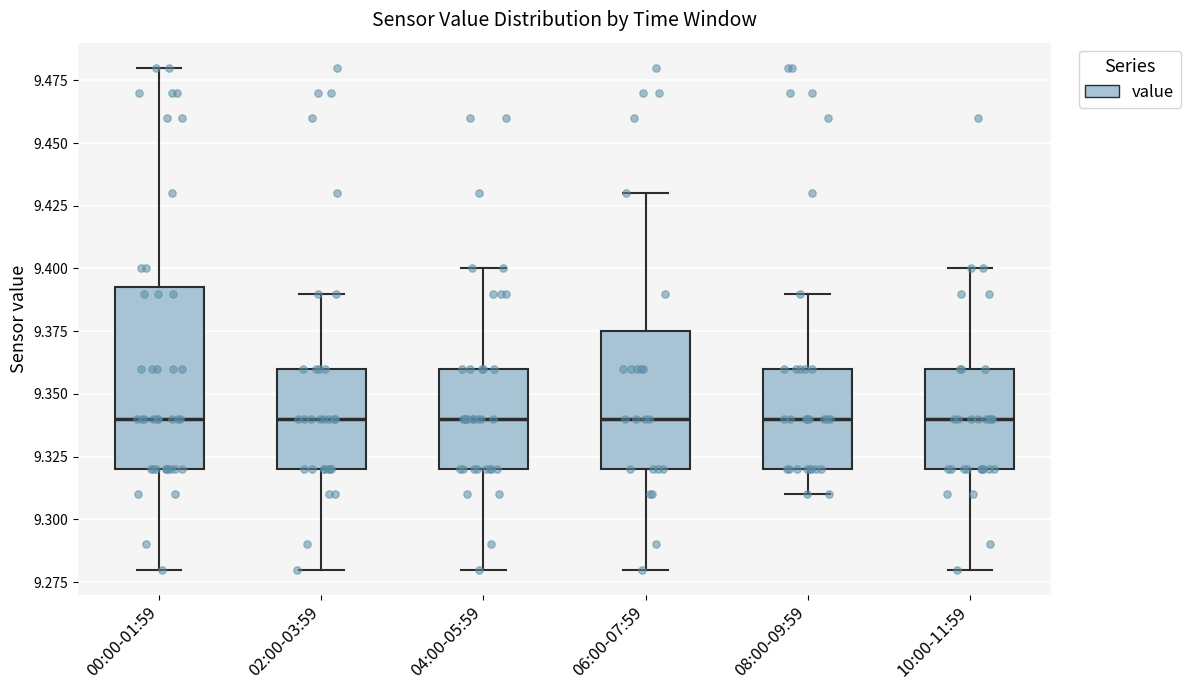

Reading left to right, read every box against the y-axis: the position of its median line, the range the box covers, and the ends of its whiskers. The values are not printed on the chart, so give them approximately, as read against the axis.

00:00-01:59: median 9.340, box 9.320 to 9.395, whiskers 9.280 to 9.480
02:00-03:59: median 9.340, box 9.320 to 9.360, whiskers 9.280 to 9.390
04:00-05:59: median 9.340, box 9.320 to 9.360, whiskers 9.280 to 9.400
06:00-07:59: median 9.340, box 9.320 to 9.375, whiskers 9.280 to 9.430
08:00-09:59: median 9.340, box 9.320 to 9.360, whiskers 9.310 to 9.390
10:00-11:59: median 9.340, box 9.320 to 9.360, whiskers 9.280 to 9.400